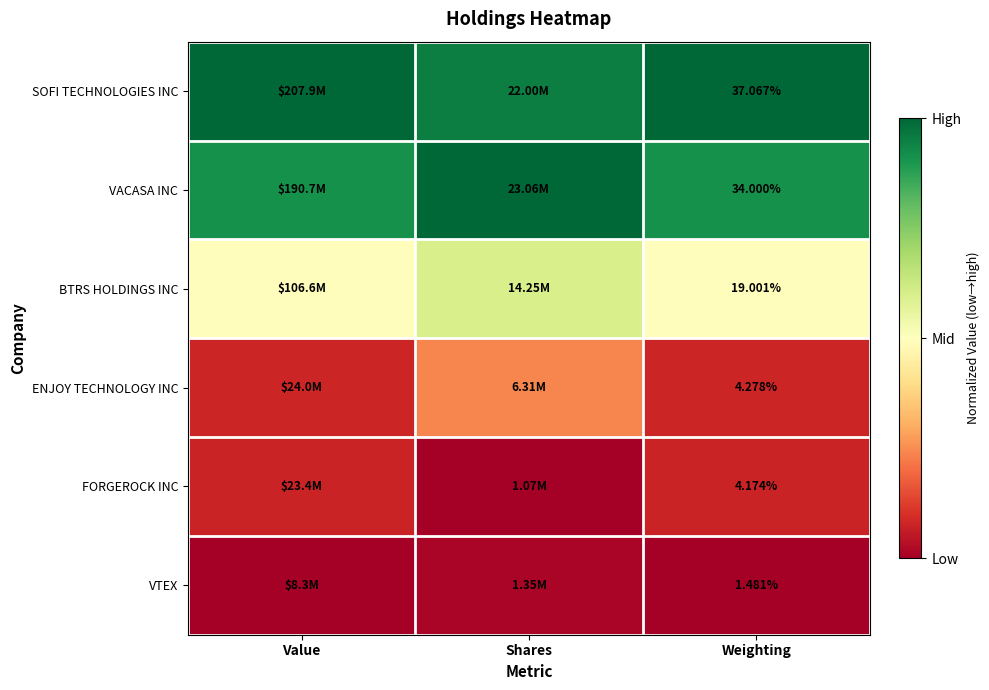

Is the value of ENJOY TECHNOLOGY INC at Weighting greater than the value of VTEX at Weighting?

Yes